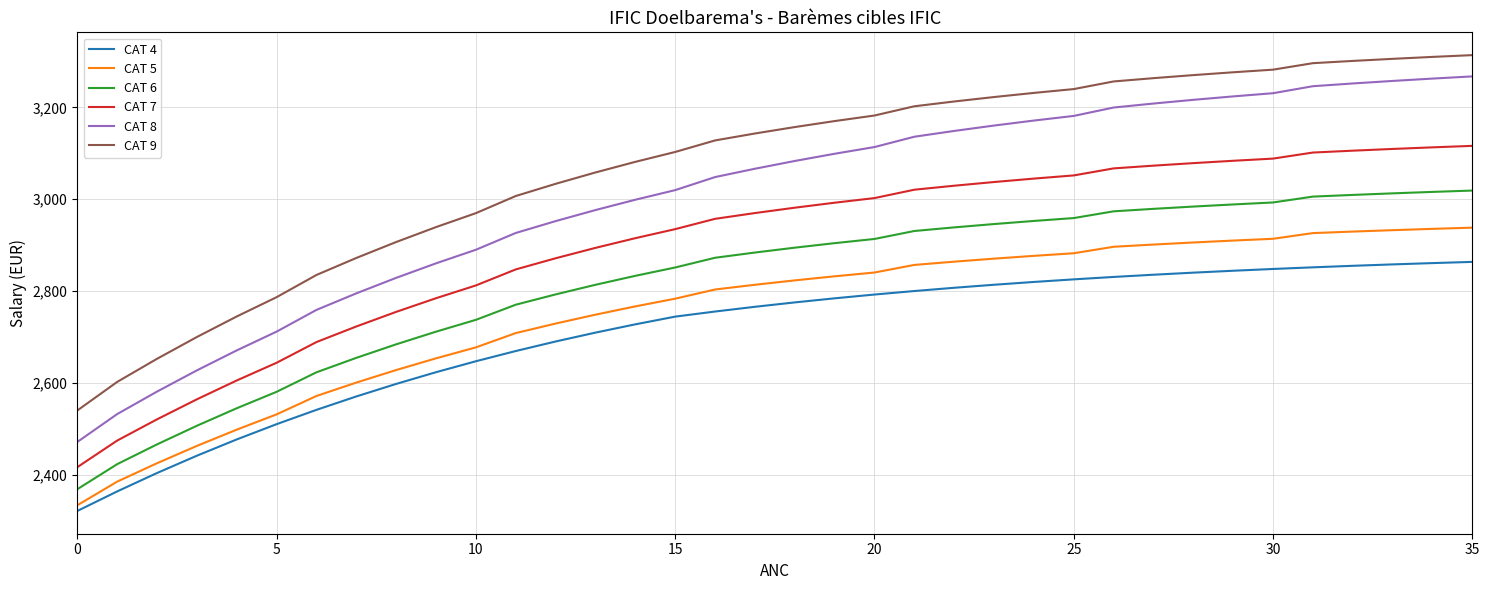

How many lines are shown in the chart?

6